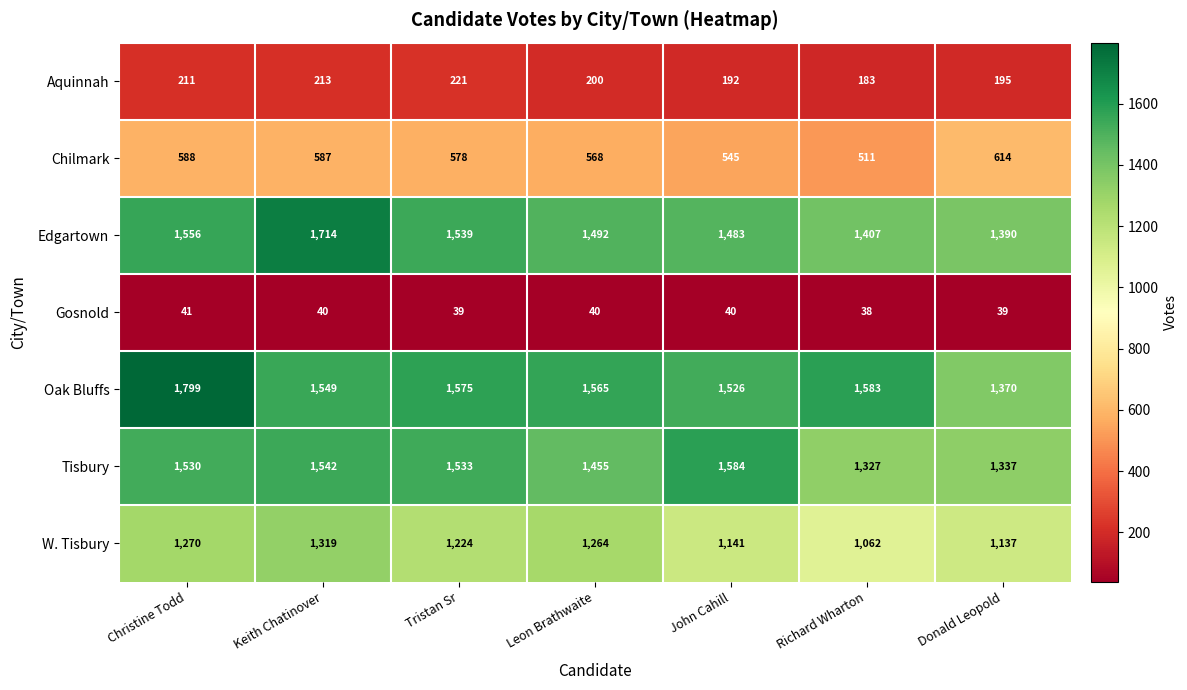

What is the average value of the Gosnold series?

40